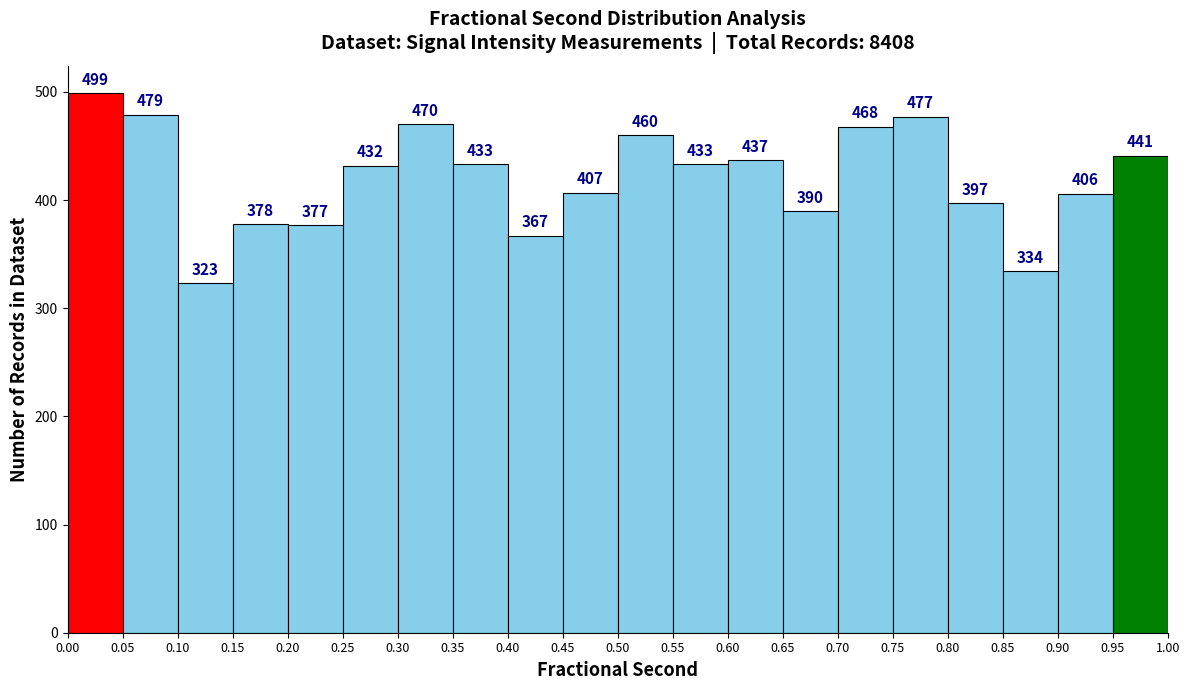

Reading left to right, list every bar in this chart as the range it spans on the x-axis followed by its height.

0.00 to 0.05: 499
0.05 to 0.10: 479
0.10 to 0.15: 323
0.15 to 0.20: 378
0.20 to 0.25: 377
0.25 to 0.30: 432
0.30 to 0.35: 470
0.35 to 0.40: 433
0.40 to 0.45: 367
0.45 to 0.50: 407
0.50 to 0.55: 460
0.55 to 0.60: 433
0.60 to 0.65: 437
0.65 to 0.70: 390
0.70 to 0.75: 468
0.75 to 0.80: 477
0.80 to 0.85: 397
0.85 to 0.90: 334
0.90 to 0.95: 406
0.95 to 1.00: 441